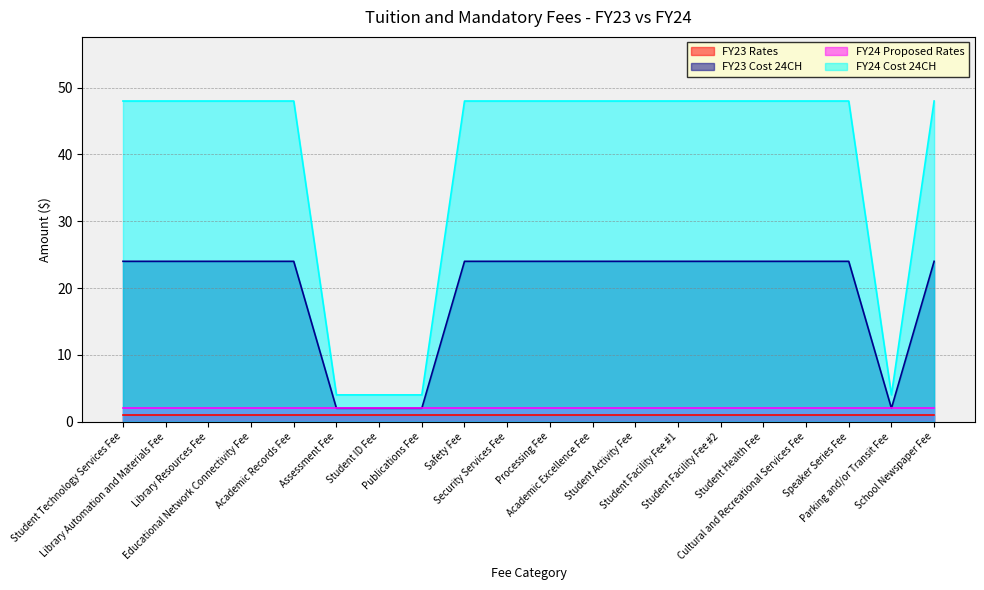

True or false: FY23 Cost 24CH and FY24 Cost 24CH intersect in this chart.

False